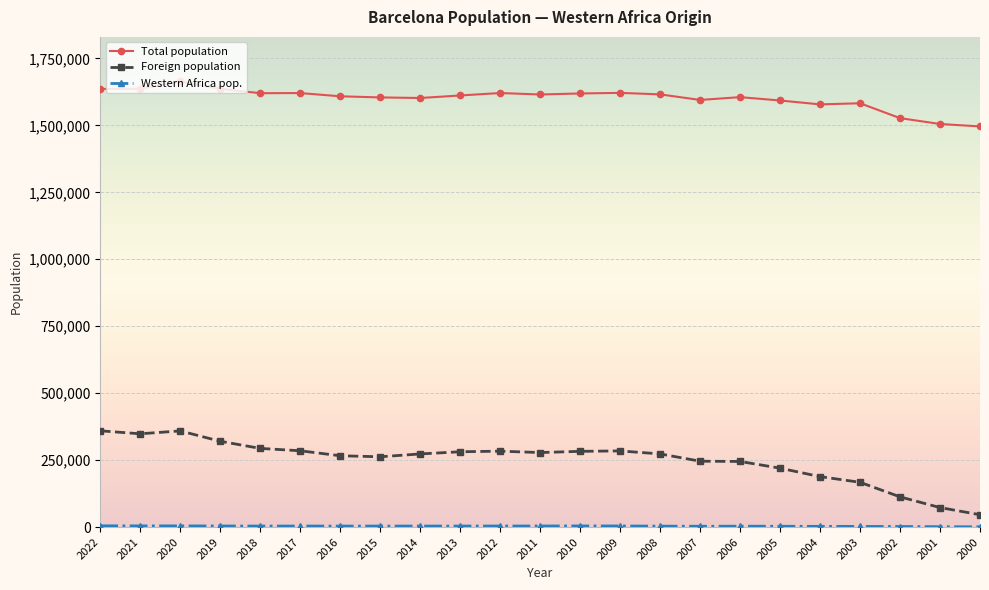

At which label does Foreign population reach its minimum?

2000